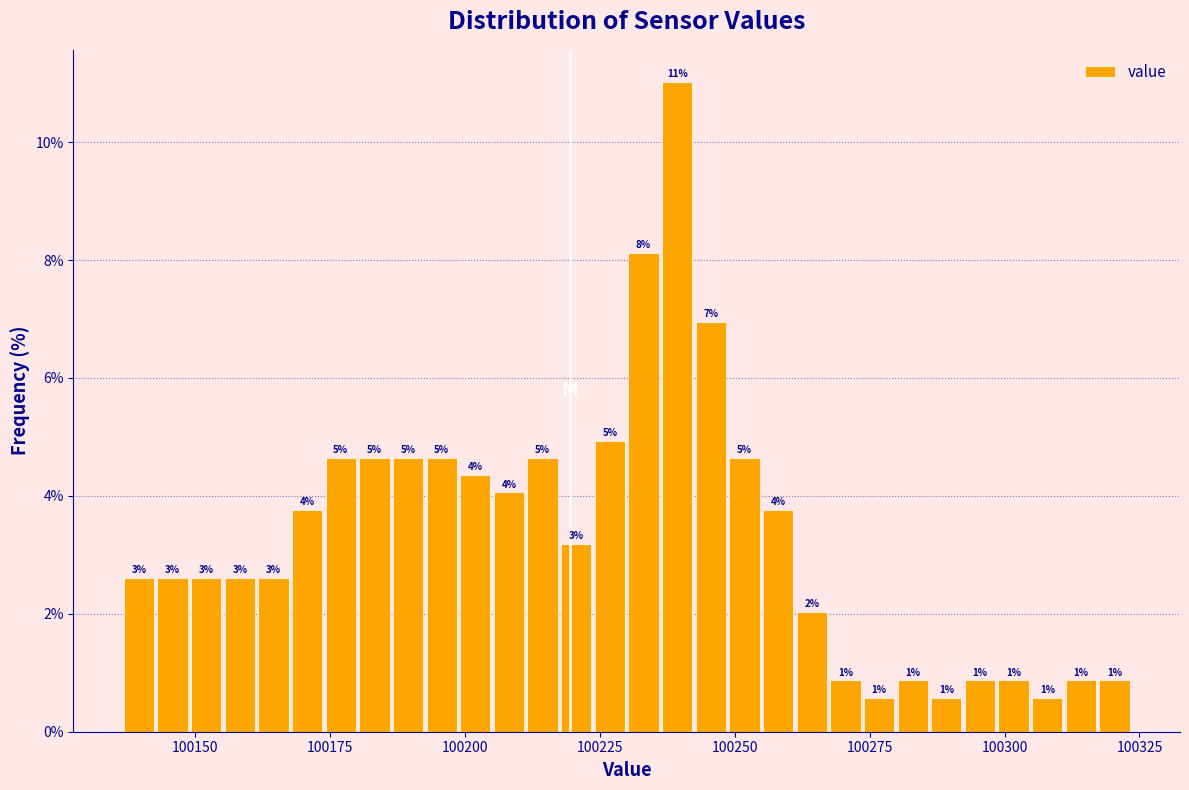

Around what value on the x-axis is the tallest bar? Give the approximate position of its centre, as read against the axis.

100240